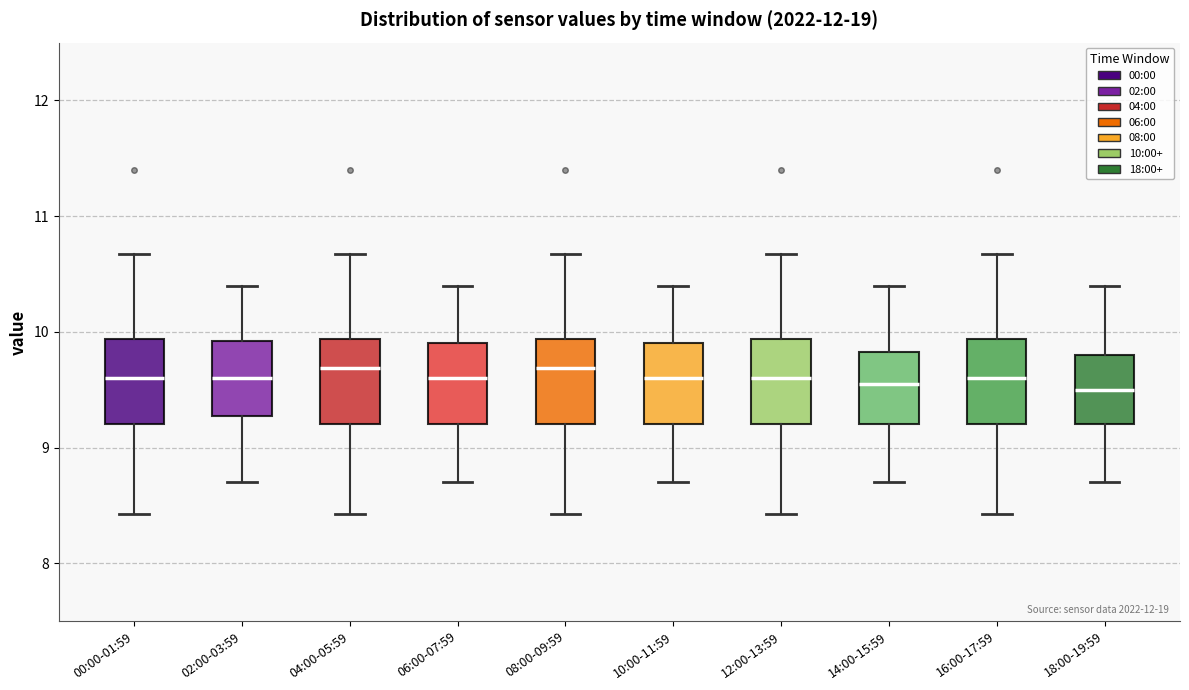

Reading left to right, read every box against the y-axis: the position of its median line, the range the box covers, and the ends of its whiskers. The values are not printed on the chart, so give them approximately, as read against the axis.

00:00-01:59: median 9.6, box 9.2 to 9.9, whiskers 8.4 to 10.7
02:00-03:59: median 9.6, box 9.3 to 9.9, whiskers 8.7 to 10.4
04:00-05:59: median 9.7, box 9.2 to 9.9, whiskers 8.4 to 10.7
06:00-07:59: median 9.6, box 9.2 to 9.9, whiskers 8.7 to 10.4
08:00-09:59: median 9.7, box 9.2 to 9.9, whiskers 8.4 to 10.7
10:00-11:59: median 9.6, box 9.2 to 9.9, whiskers 8.7 to 10.4
12:00-13:59: median 9.6, box 9.2 to 9.9, whiskers 8.4 to 10.7
14:00-15:59: median 9.6, box 9.2 to 9.8, whiskers 8.7 to 10.4
16:00-17:59: median 9.6, box 9.2 to 9.9, whiskers 8.4 to 10.7
18:00-19:59: median 9.5, box 9.2 to 9.8, whiskers 8.7 to 10.4